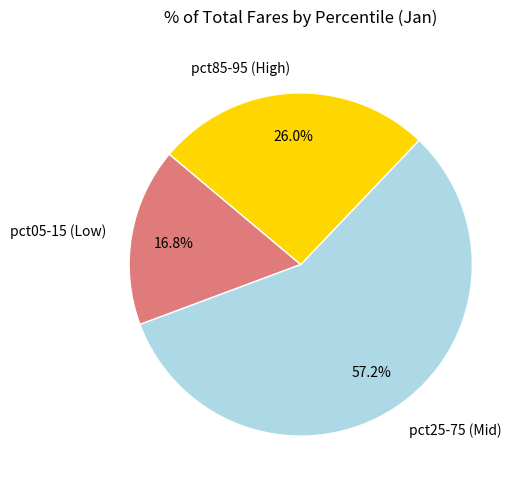

Which has a higher value, pct25-75 (Mid) or pct05-15 (Low)?

pct25-75 (Mid)